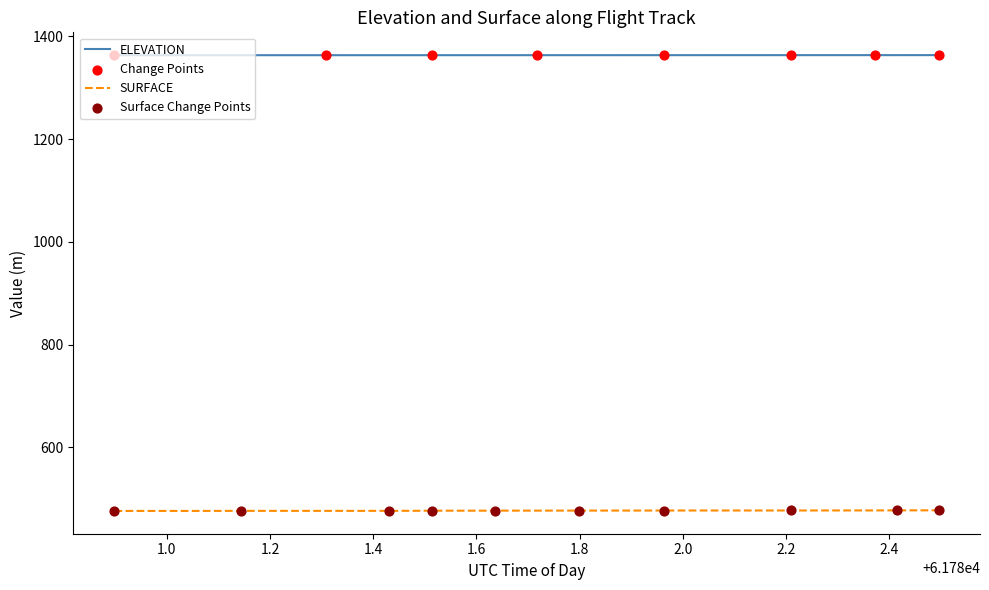

List the series in order of their overall mean, lowest first.

SURFACE, ELEVATION